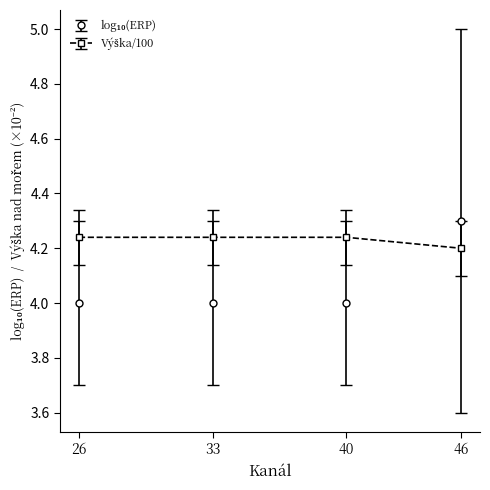

What is the smallest value displayed?

4.0